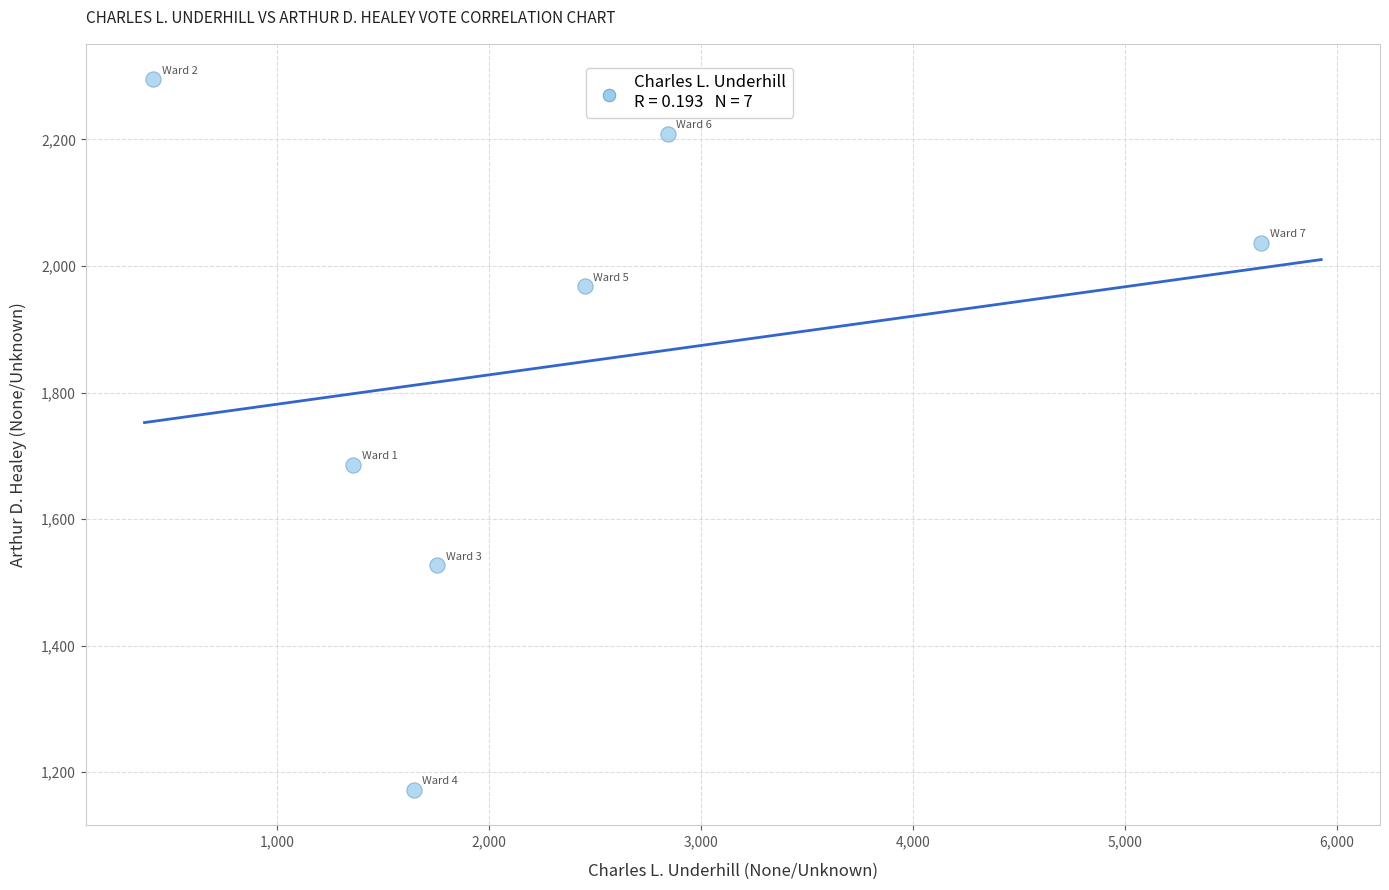

What is the range of Y values (max minus min)?

1123